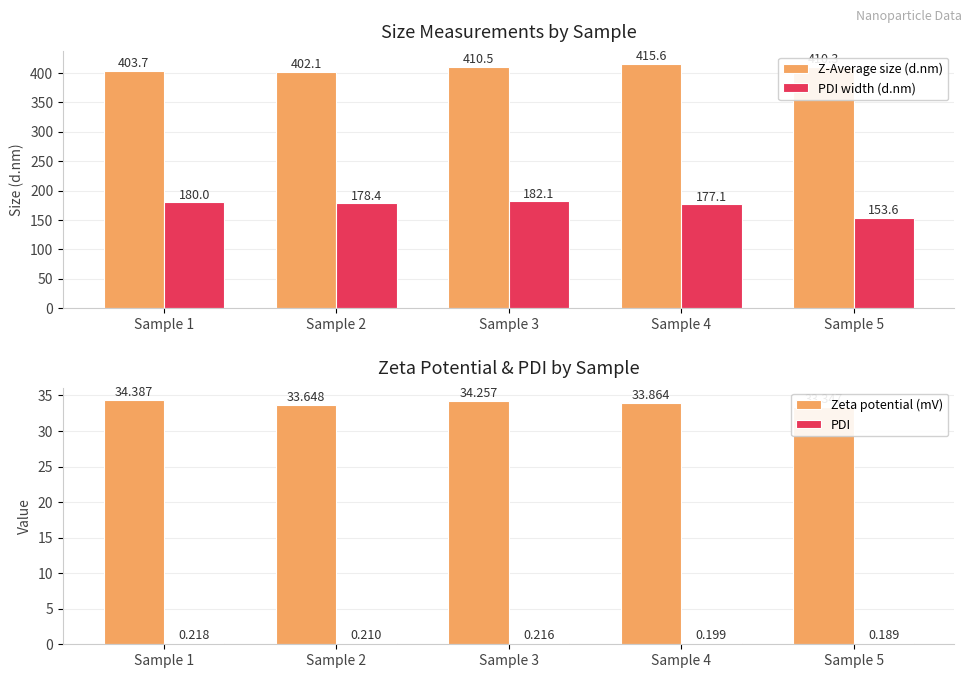

Which series has the widest spread of values?

PDI width (d.nm)